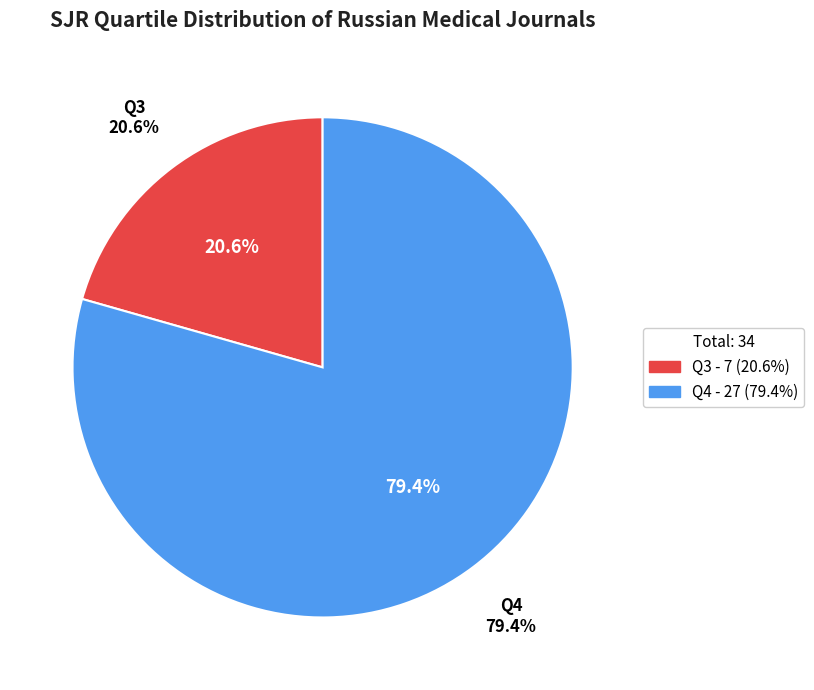

To the nearest percent, what is the difference between the largest and smallest slice percentages?

59%